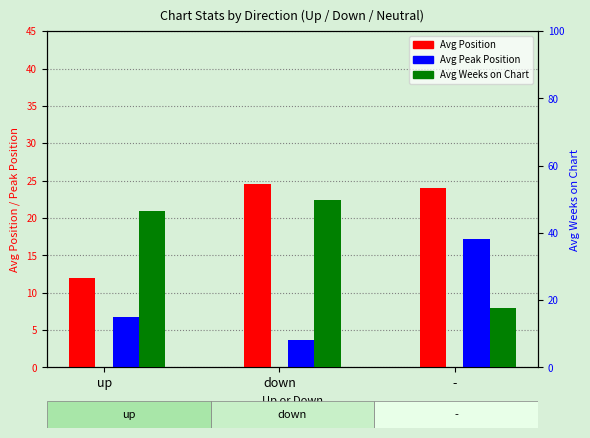

Between up and -, which series saw the biggest shift?

Avg Weeks on Chart